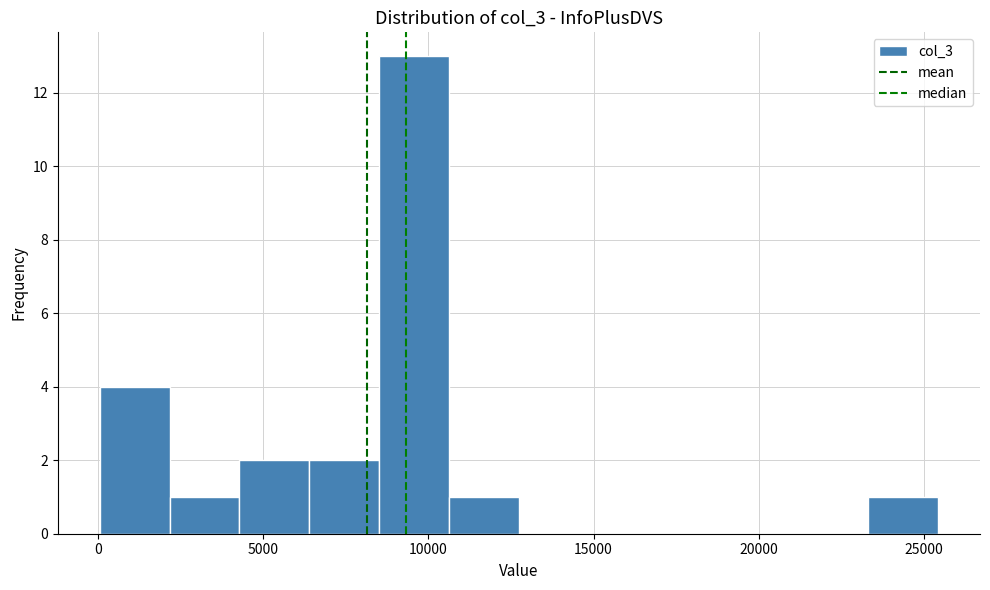

Reading left to right, list every bar in this chart as the range it spans on the x-axis followed by its height. Neither the bar edges nor the heights are printed on the chart, so give them approximately, as read against the axes.

0 to 2000: 4
2000 to 4500: 1
4500 to 6500: 2
6500 to 8500: 2
8500 to 10500: 13
10500 to 12500: 1
12500 to 15000: 0
15000 to 17000: 0
17000 to 19000: 0
19000 to 21000: 0
21000 to 23500: 0
23500 to 25500: 1